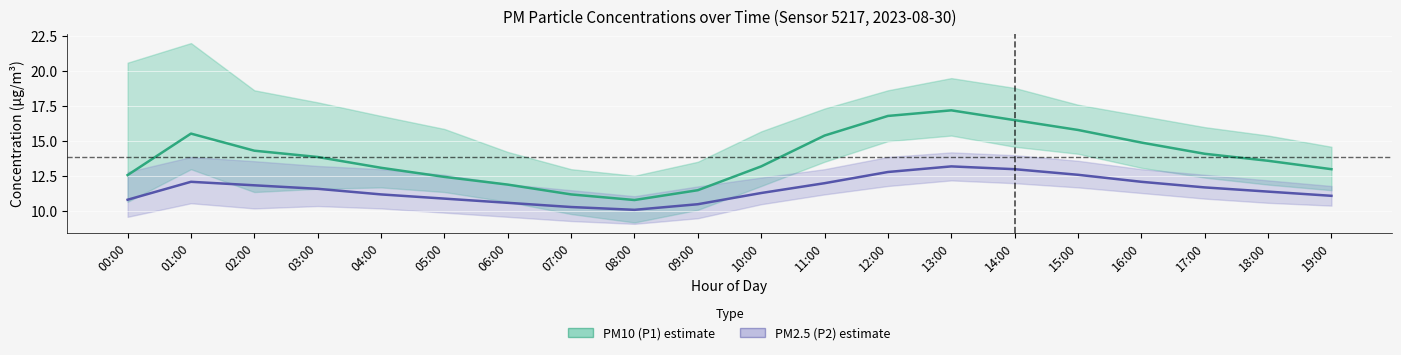

At which category is the sum across all series the highest?

13:00